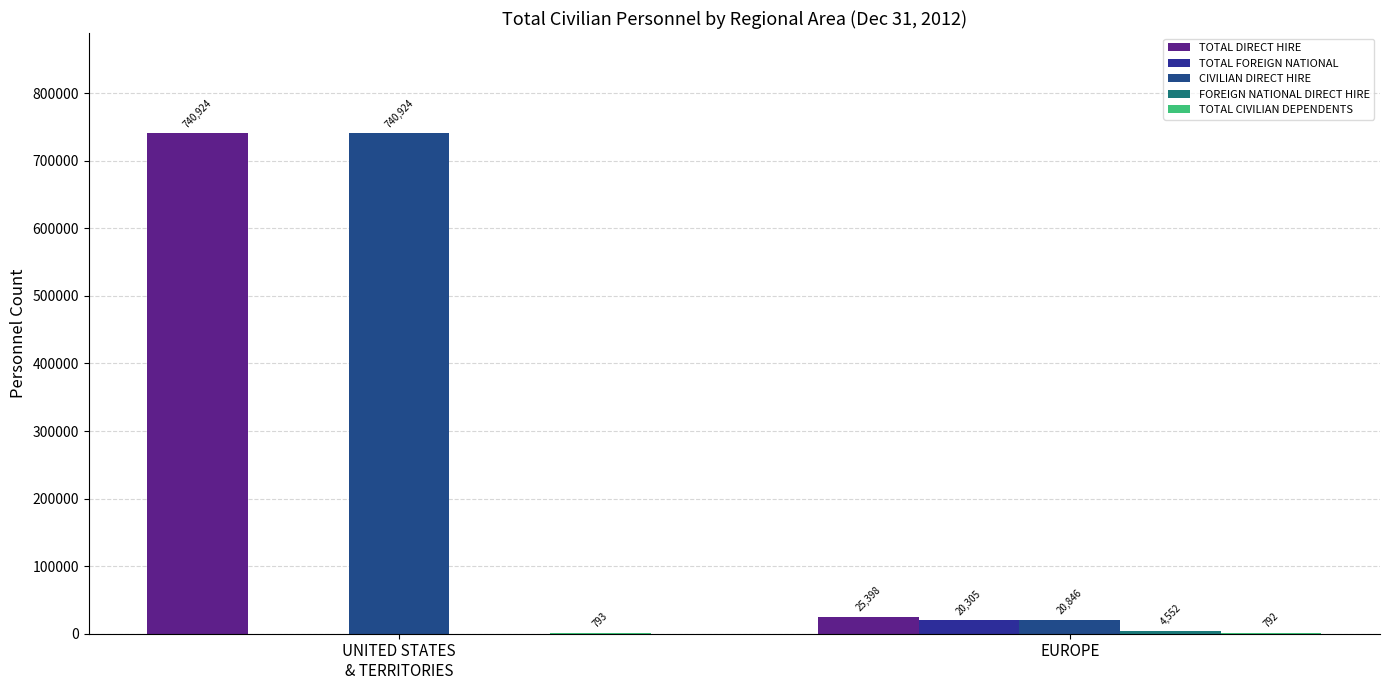

List the labels in order of TOTAL CIVILIAN DEPENDENTS value, largest first.

UNITED STATES
& TERRITORIES, EUROPE